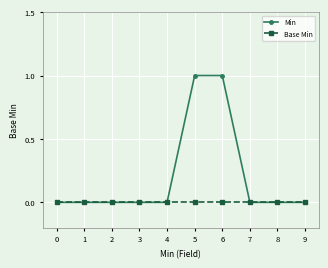

Between 3 and 5, which series saw the biggest shift?

Min